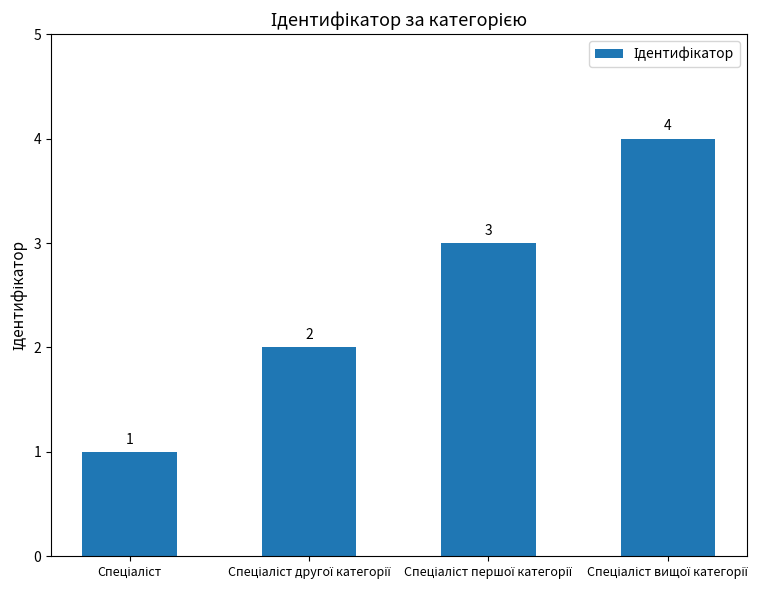

Count the values in the range 2 to 4.

3